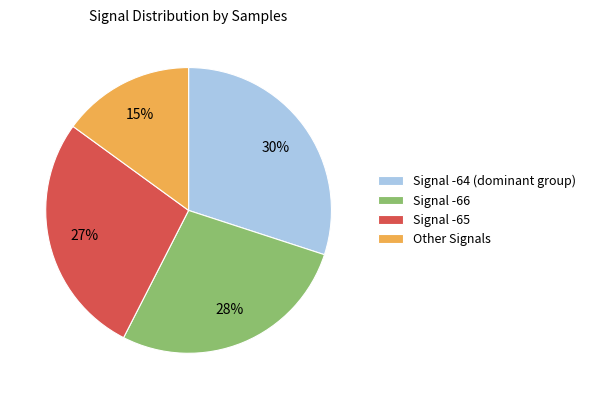

The Signal -66 slice represents 17% of the pie. True or false?

False